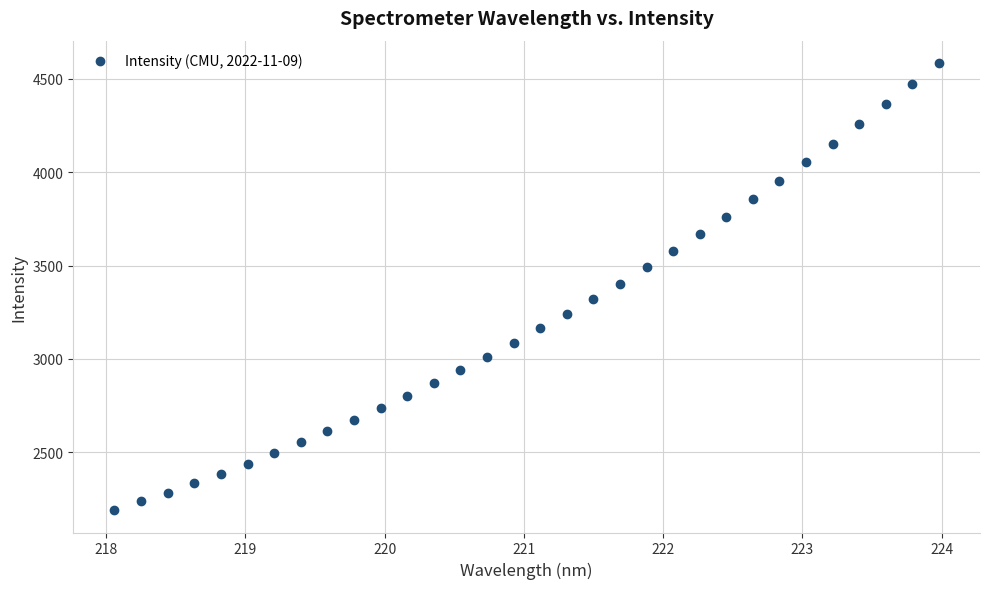

What is the range of Y values (max minus min)?

2396.2